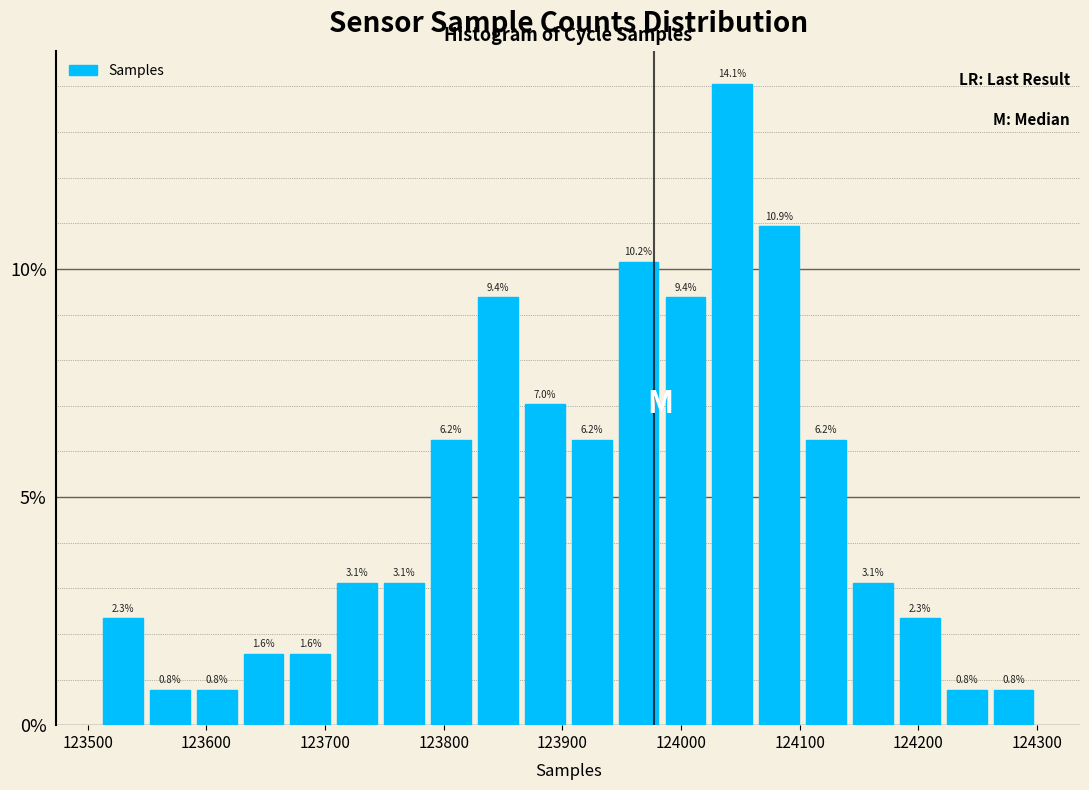

Read against the x-axis, roughly where is the centre of the tallest bar?

124040